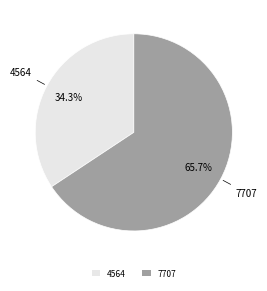

The 7707 slice represents 80% of the pie. True or false?

False